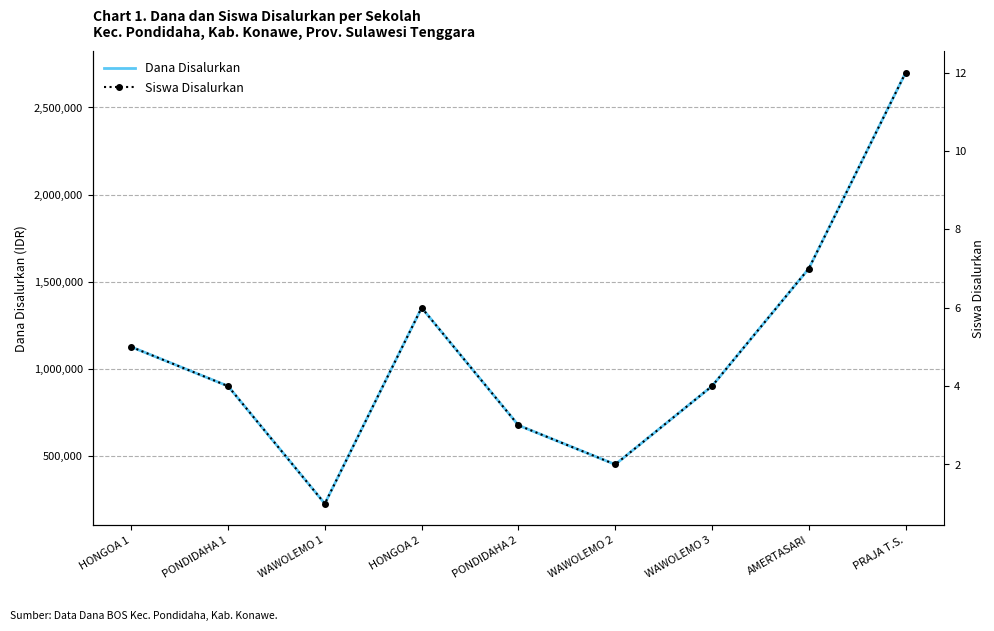

Reading left to right, transcribe all the data shown in this chart.

Dana Disalurkan: 1125000	900000	225000	1350000	675000	450000	900000	1575000	2700000
Siswa Disalurkan: 5	4	1	6	3	2	4	7	12